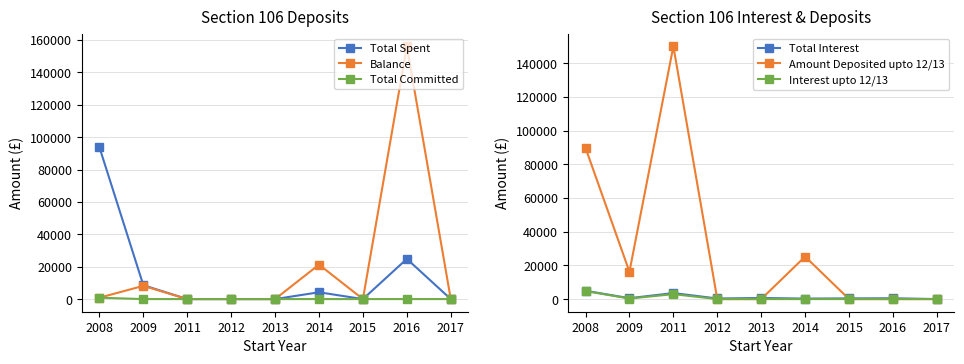

Where is Interest upto 12/13 nearest to the value 2379?

2011